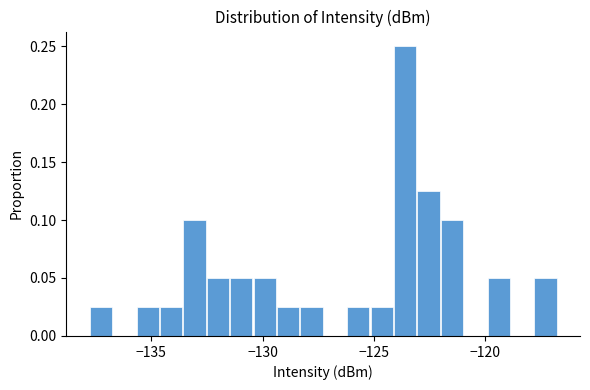

Read against the x-axis, roughly where is the centre of the tallest bar?

-123.5